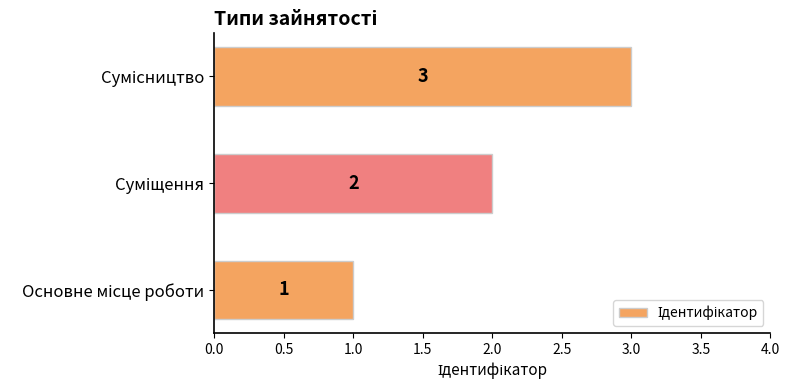

What is the greatest value displayed?

3